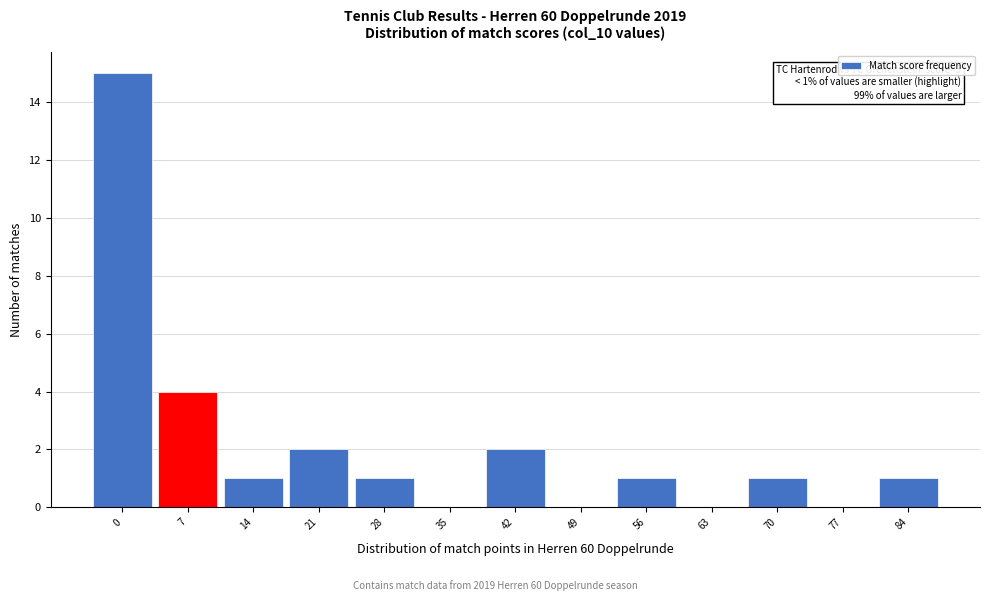

Reading left to right, extract all data points from this chart.

0=15	7=4	14=1	21=2	28=1	35=0	42=2	49=0	56=1	63=0	70=1	77=0	84=1